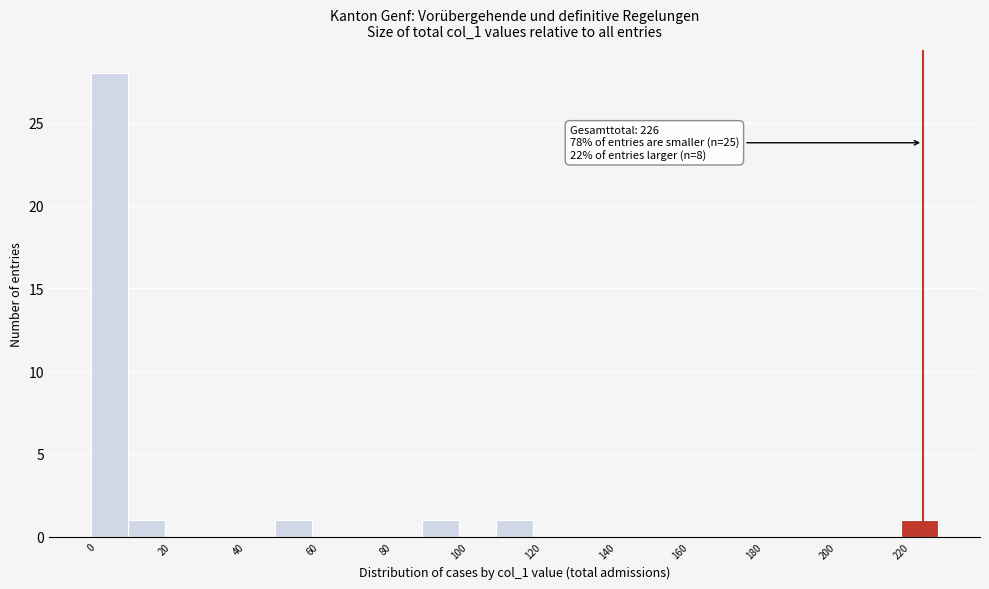

Which range on the x-axis has the tallest bar?

0 to 10